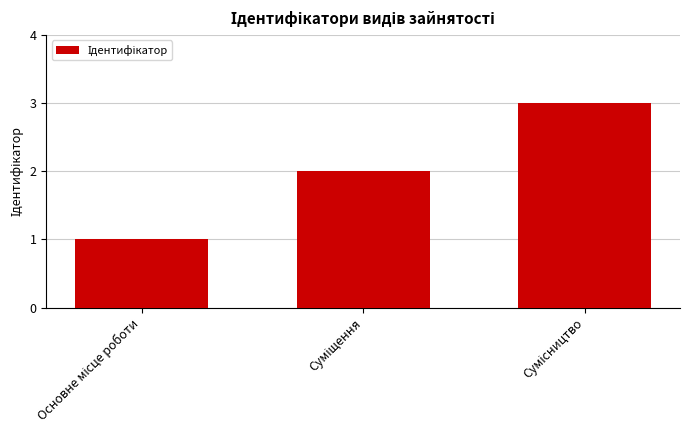

What is the sum of all values?

6